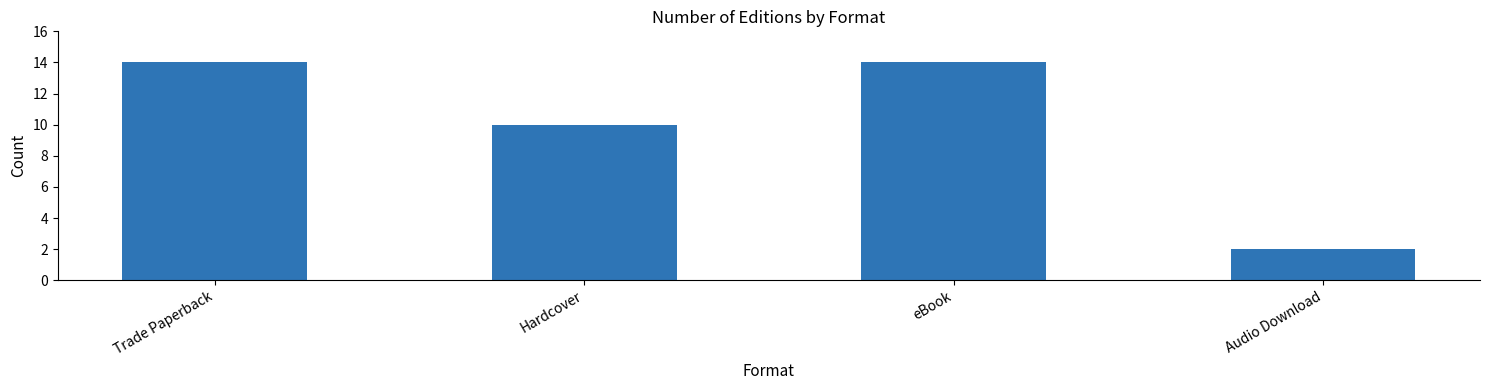

The chart shows a value of 4 at Hardcover. True or false?

False